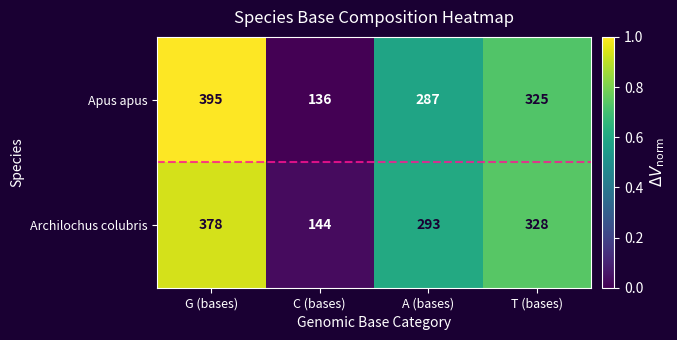

What is the maximum value shown in the chart?

395